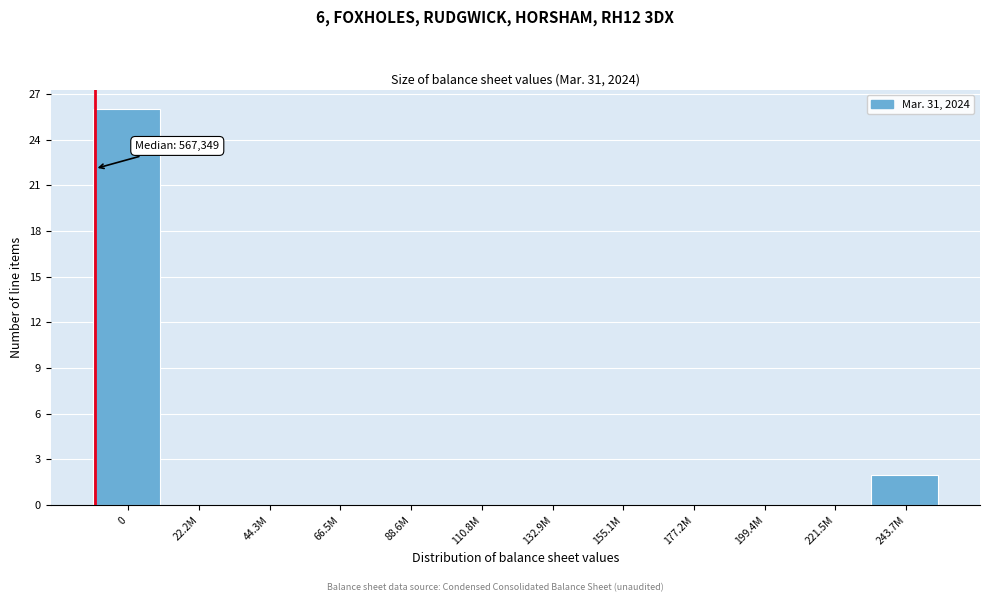

Reading left to right, transcribe all the data shown in this chart.

0=26	22.2M=0	44.3M=0	66.5M=0	88.6M=0	110.8M=0	132.9M=0	155.1M=0	177.2M=0	199.4M=0	221.5M=0	243.7M=2